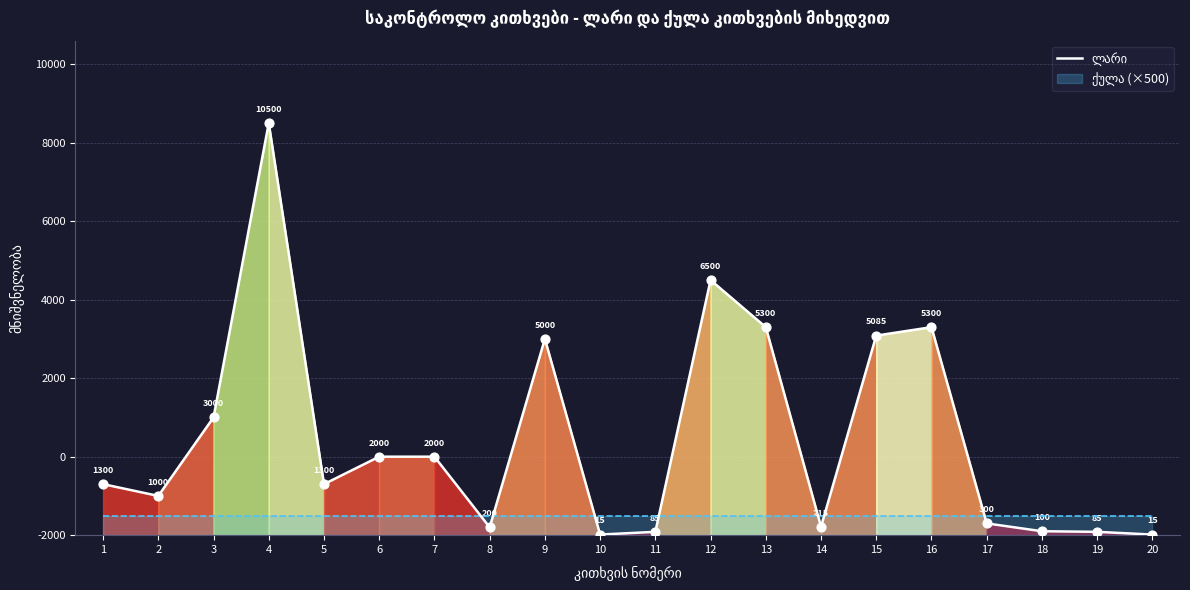

What is the change in value from 7 to 8?

-1800